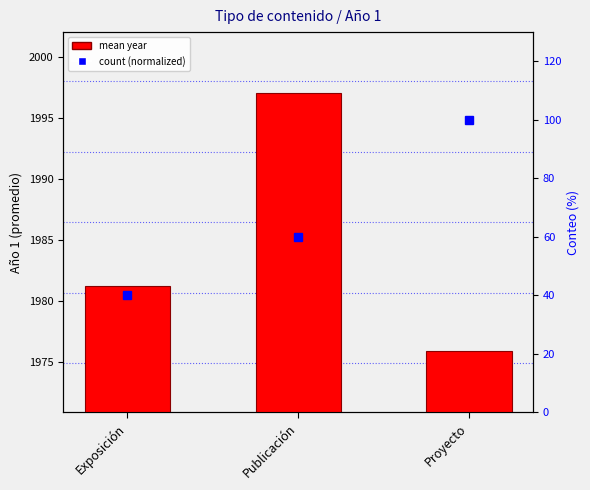

Rank the categories by mean year value from lowest to highest.

Proyecto, Exposición, Publicación